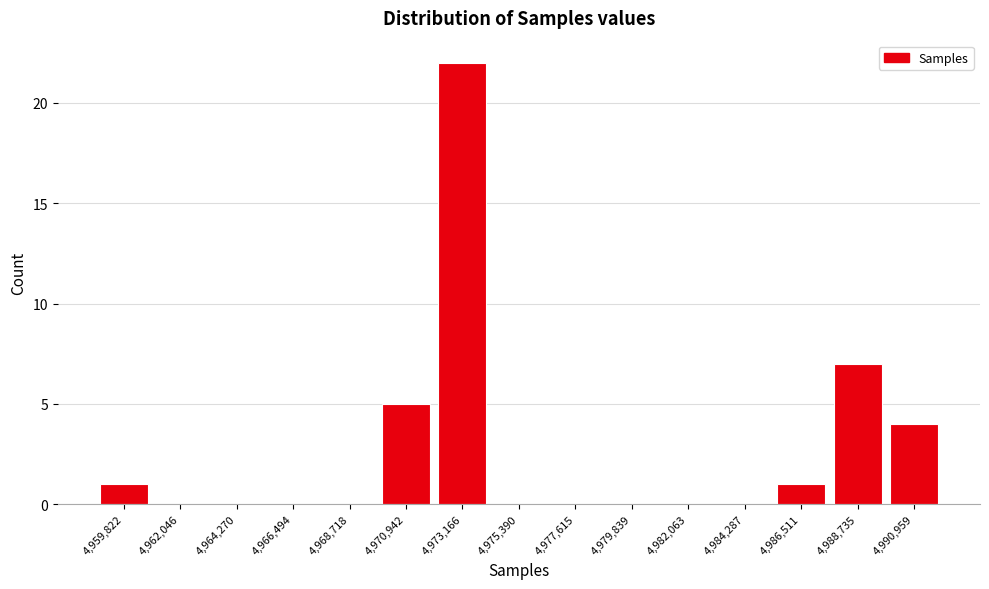

Reading left to right, extract all data points from this chart.

4,959,822=1	4,962,046=0	4,964,270=0	4,966,494=0	4,968,718=0	4,970,942=5	4,973,166=22	4,975,390=0	4,977,615=0	4,979,839=0	4,982,063=0	4,984,287=0	4,986,511=1	4,988,735=7	4,990,959=4